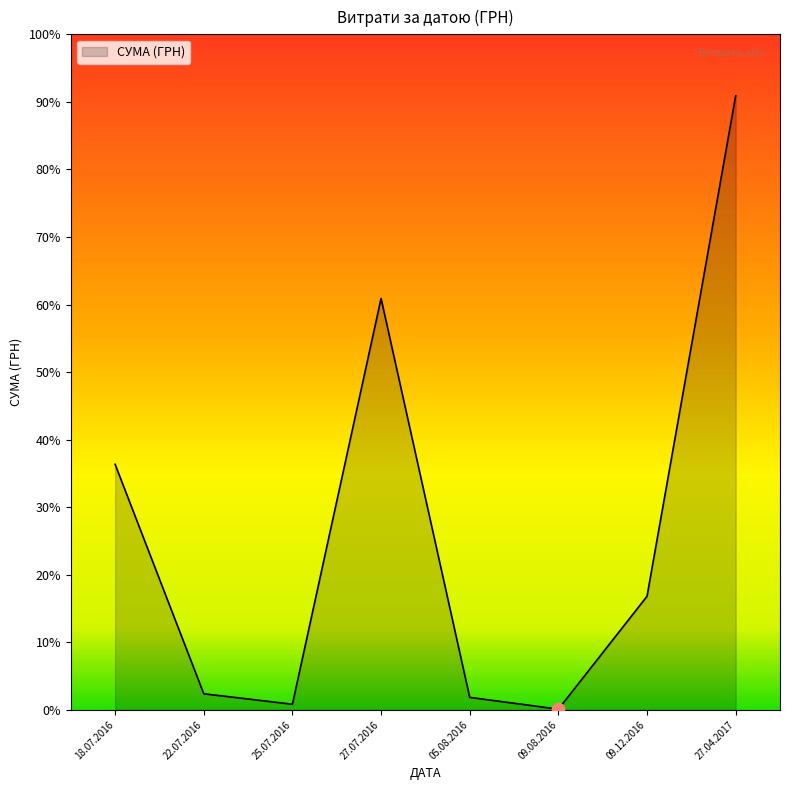

Which has a higher value, 09.08.2016 or 27.07.2016?

27.07.2016